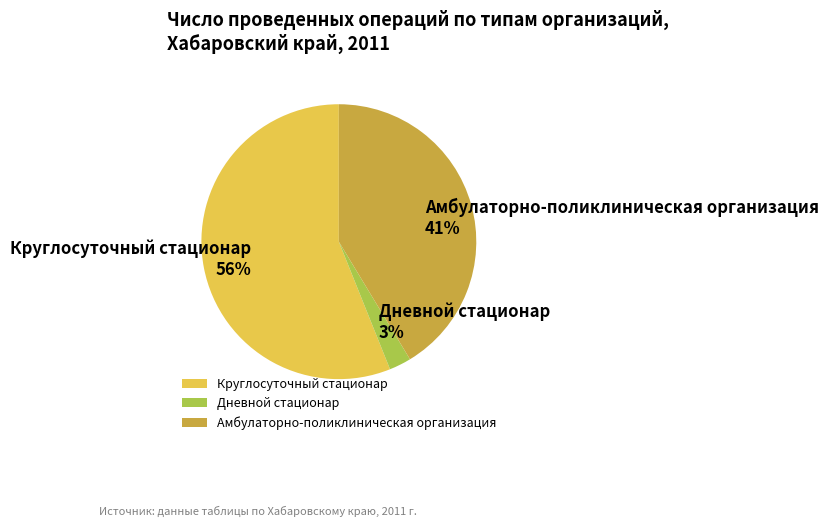

To the nearest percent, what percentage of the pie is Дневной стационар?

3%